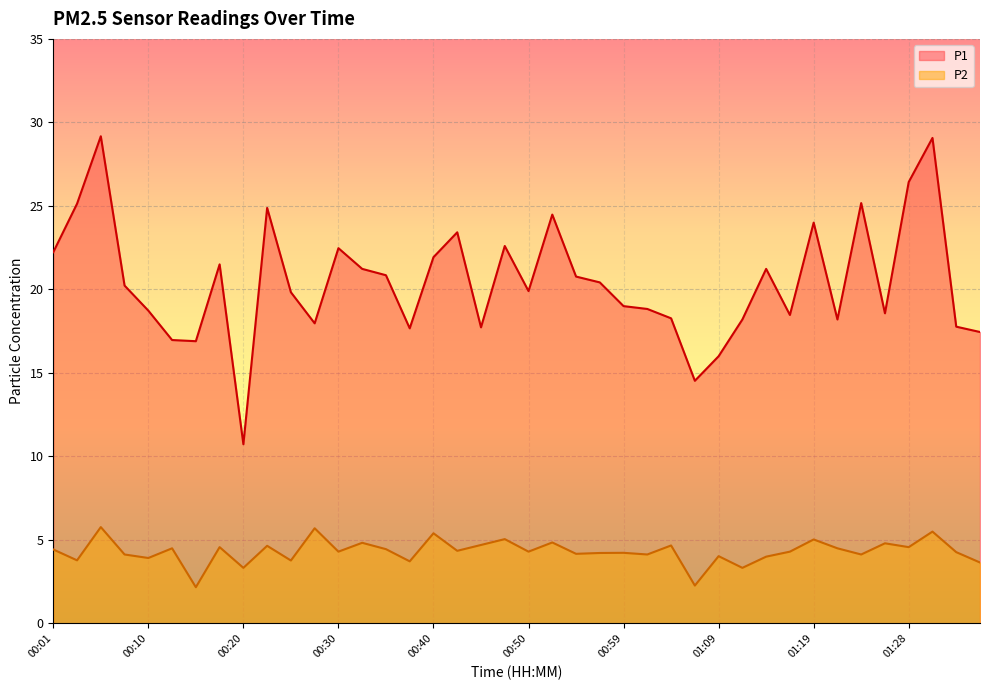

What is the sum of all P1 values?

818.9